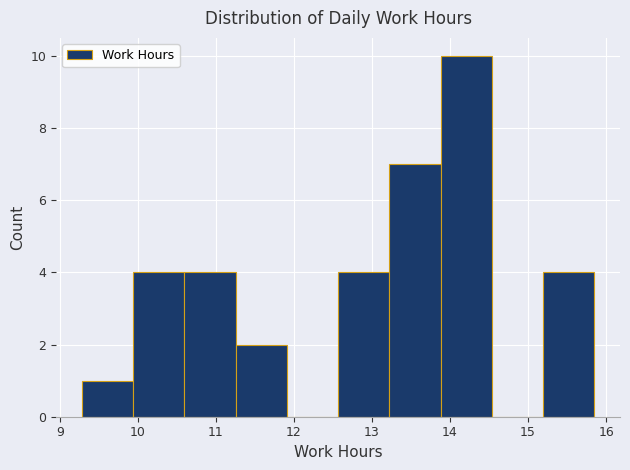

How tall is the bar that spans 11.3 to 11.9 on the x-axis? Neither the bar edges nor the heights are printed on the chart, so give them approximately, as read against the axes.

2